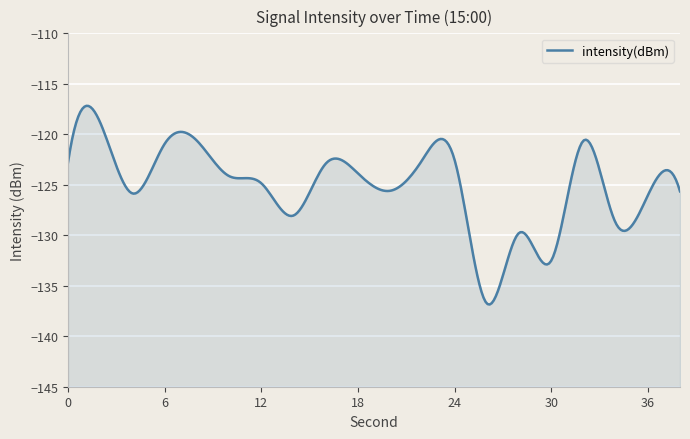

Does the chart display data point markers on the line(s)?

No